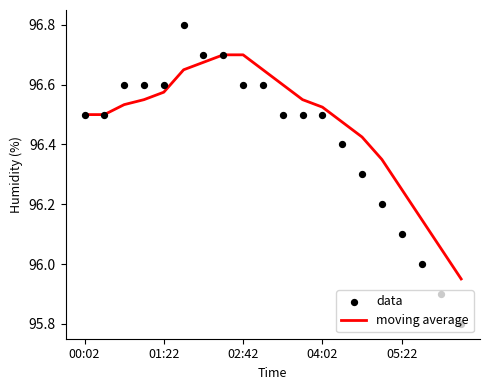

What are all the series names shown in the legend?

moving average, data